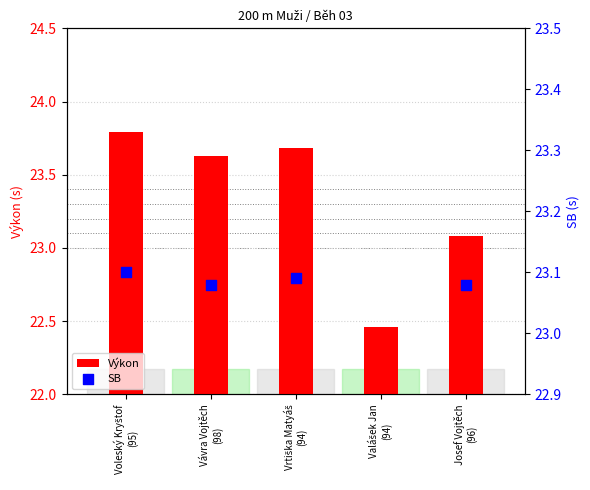

What is the change in value from Vrtiška Matyáš
(94) to Josef Vojtěch
(96)?

-0.6